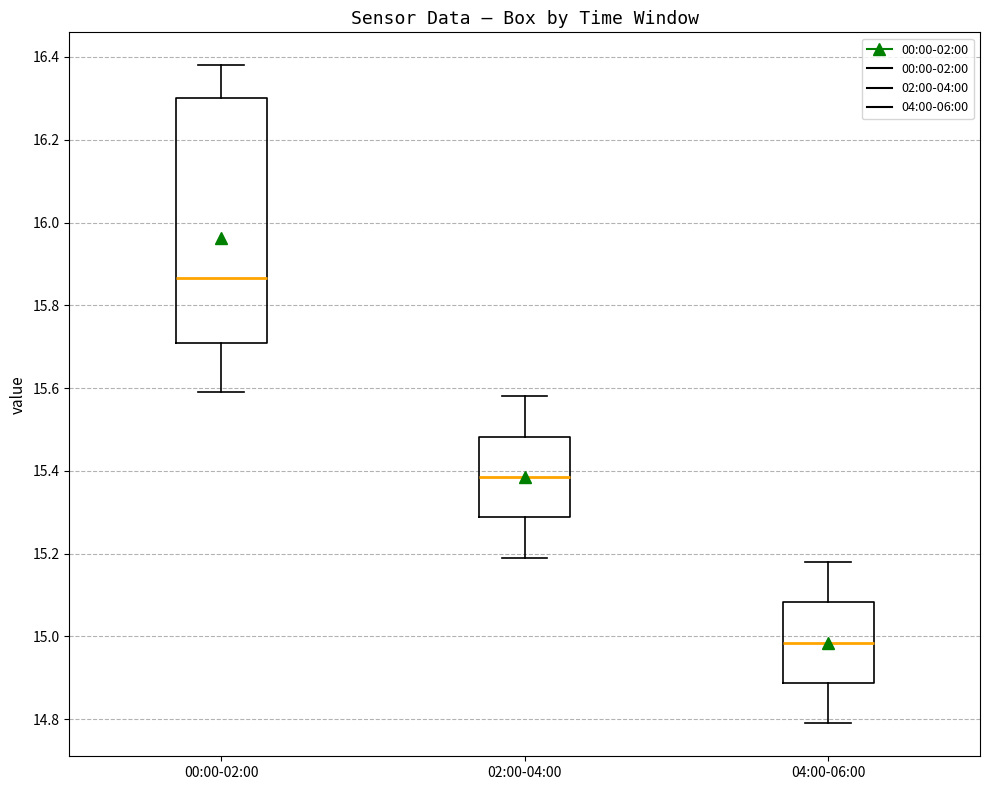

Which box is the tallest, from its lower edge to its upper edge?

00:00-02:00